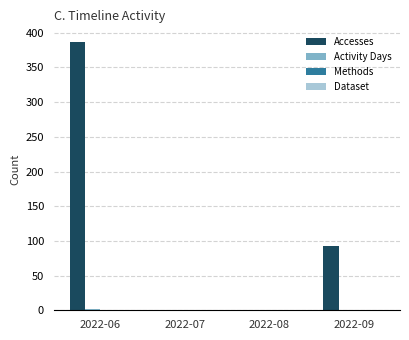

Is it true that Accesses equals 650 at 2022-06?

False